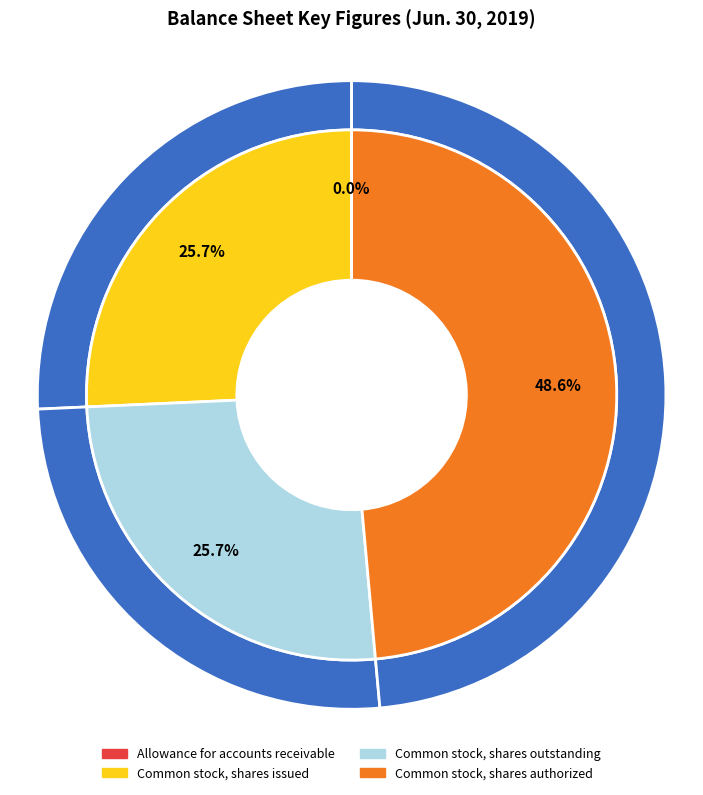

How many slices are in this pie chart?

4